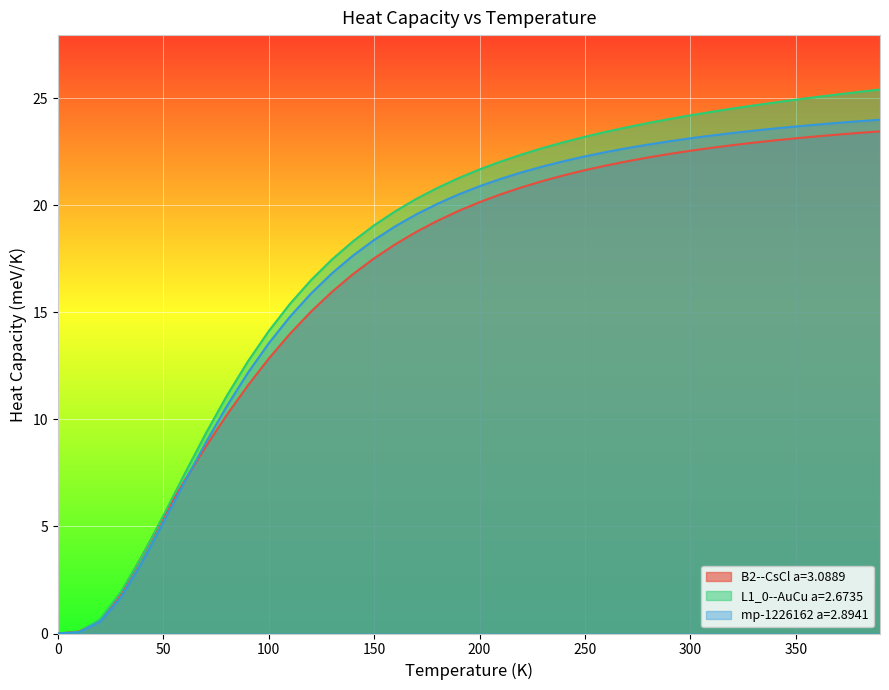

At which category is the sum across all series the highest?

390.0